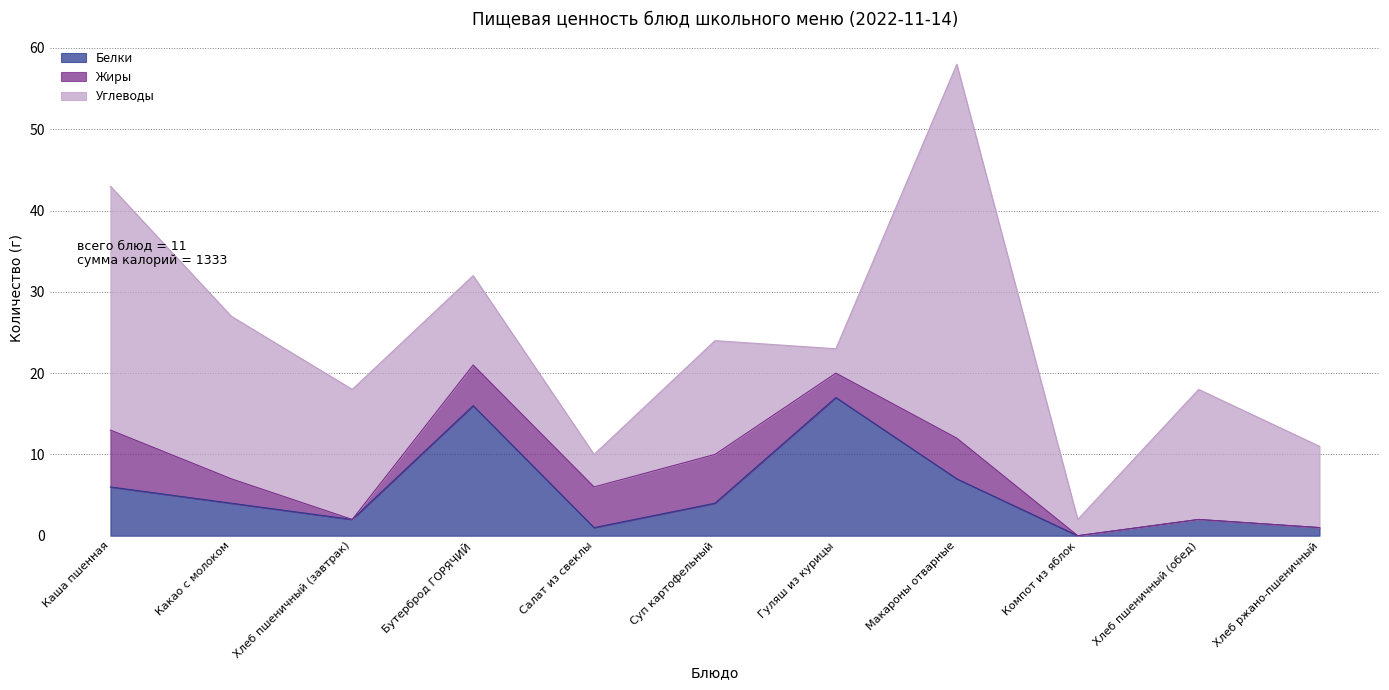

At which category is the sum across all series the highest?

Макароны отварные